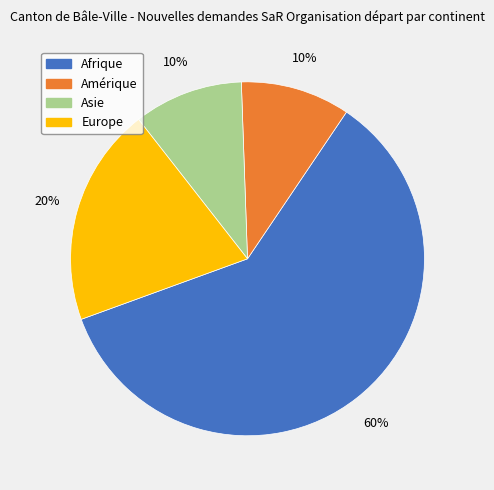

Is the sum of Amérique and Asie greater than half?

No